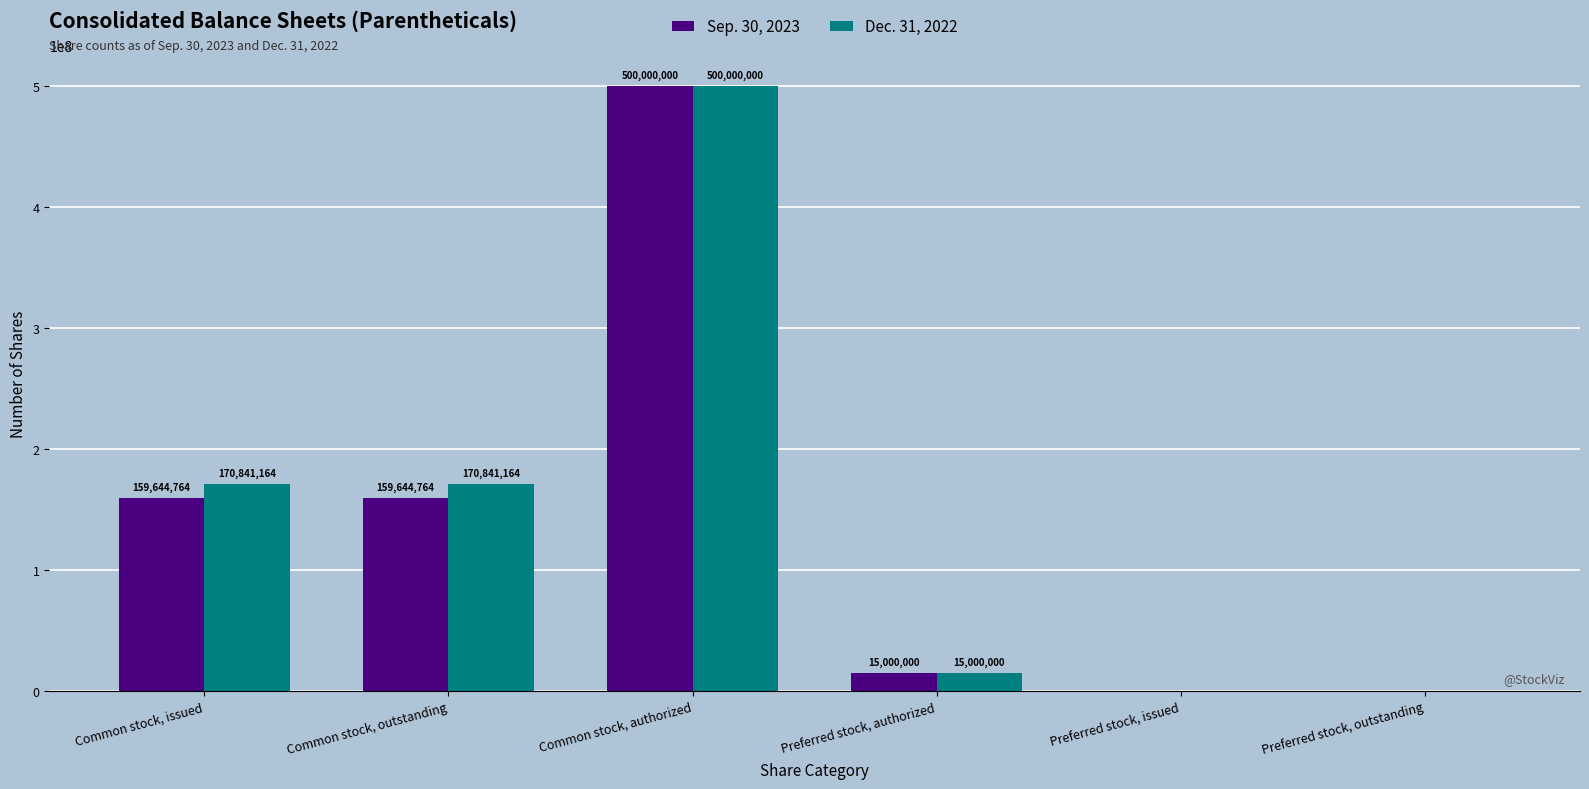

The value of Sep. 30, 2023 at Preferred stock, issued is -285779173. True or false?

False